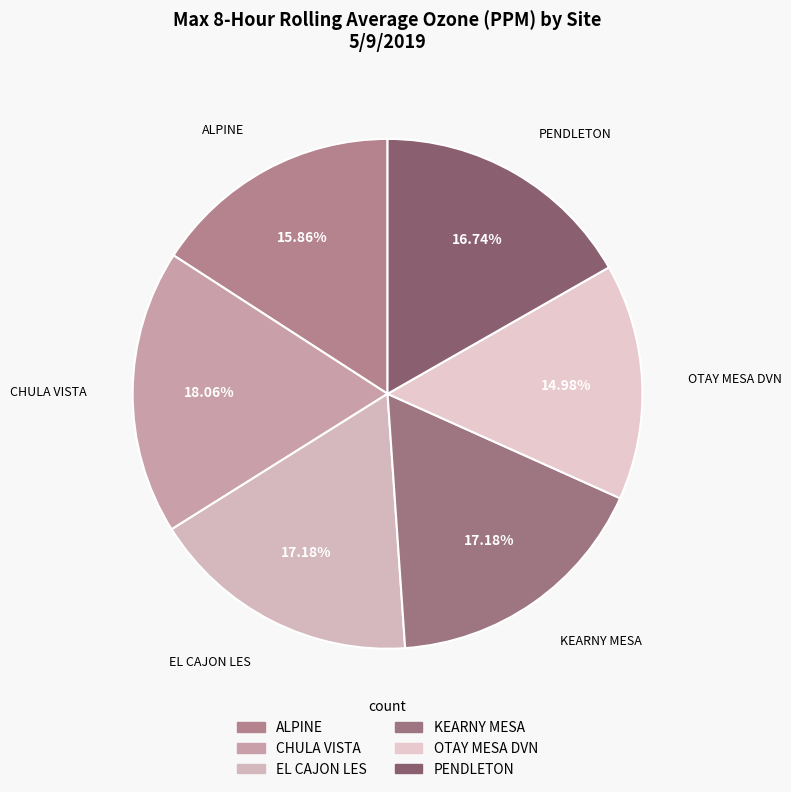

How many segments does this pie chart have?

6